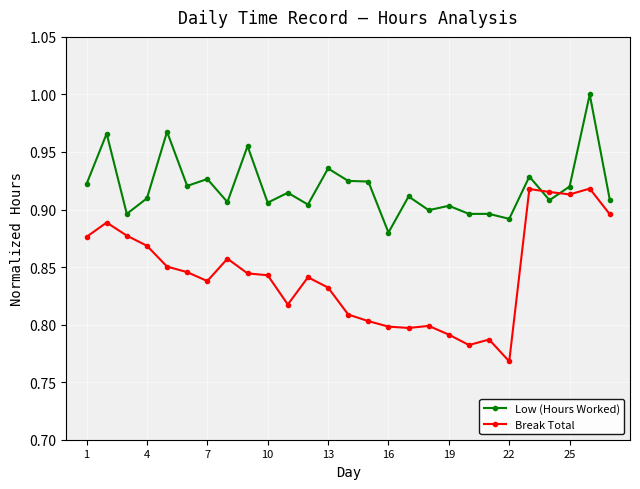

Which series has the widest spread of values?

Break Total